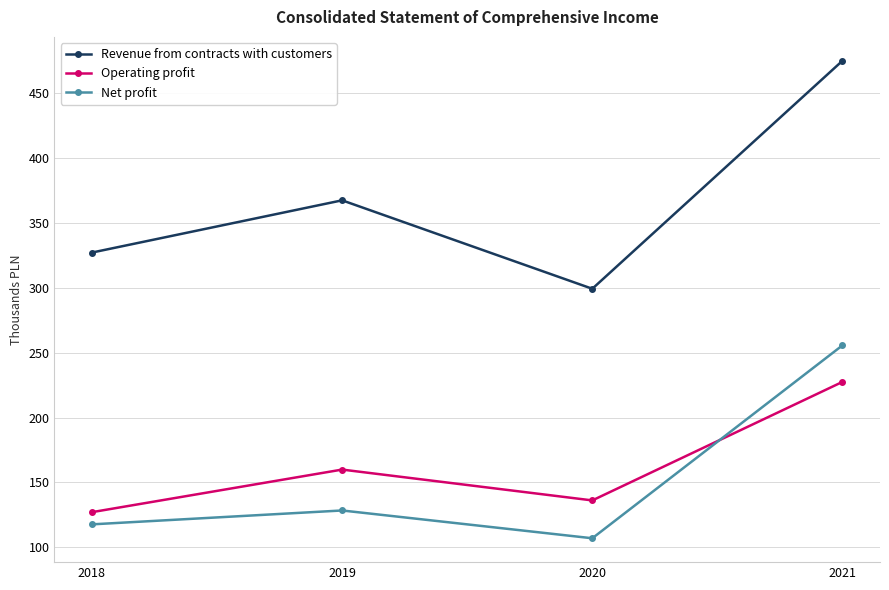

What is the difference between the second highest and second lowest values in the Revenue from contracts with customers series?

40.3